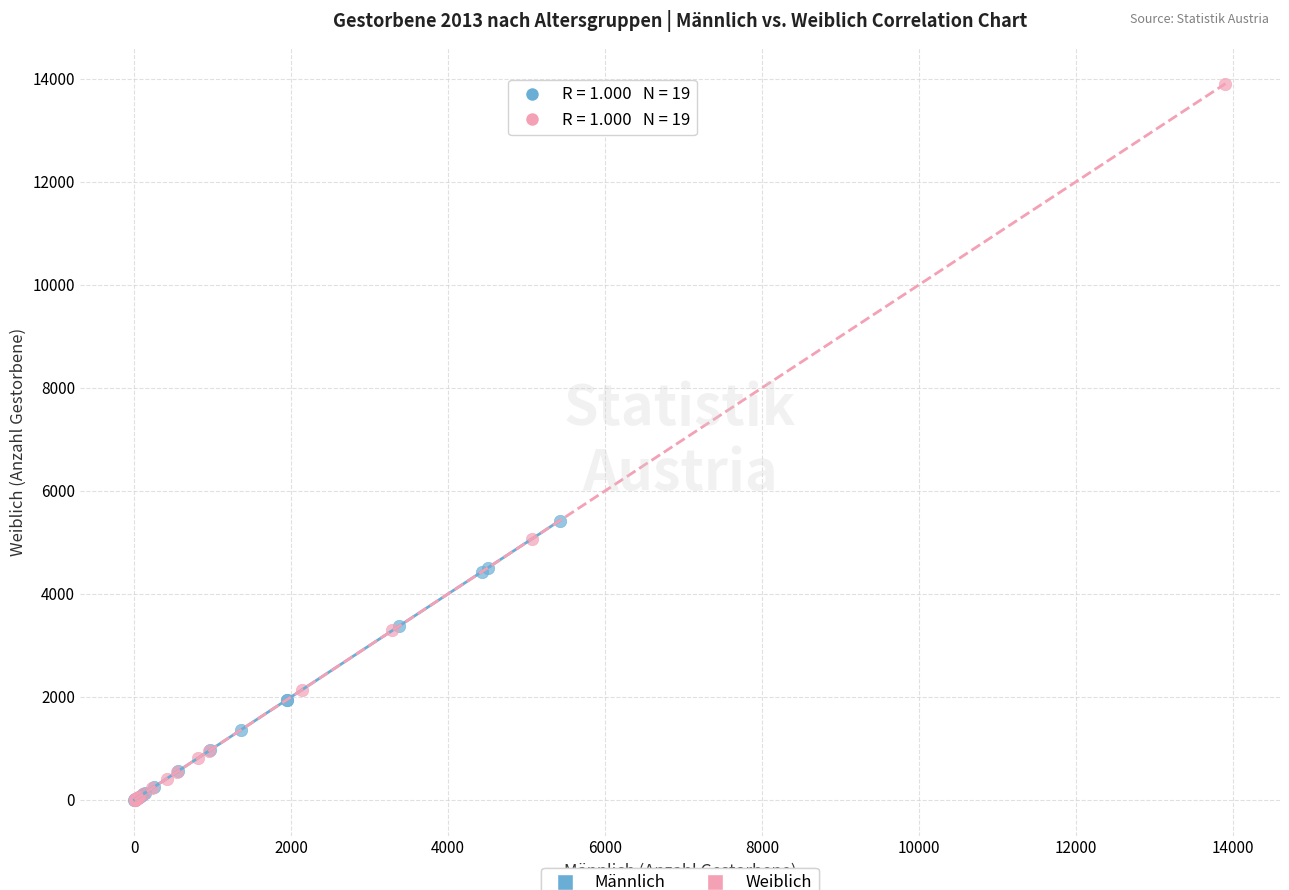

What are all the series names shown in the legend?

Männlich, Weiblich